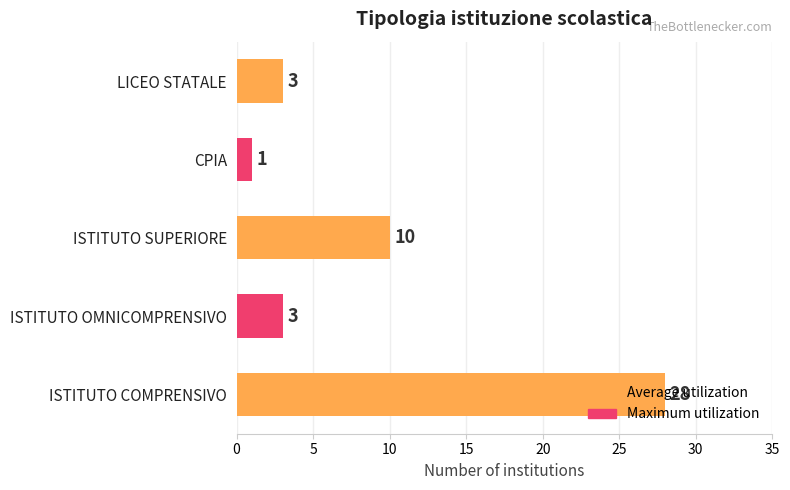

What is the difference between the second highest and minimum values?

9